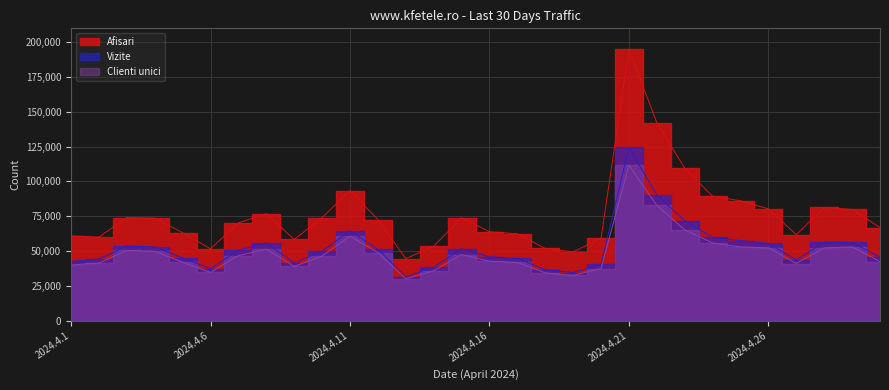

True or false: Vizite has more than 0 points higher than both neighbors.

True